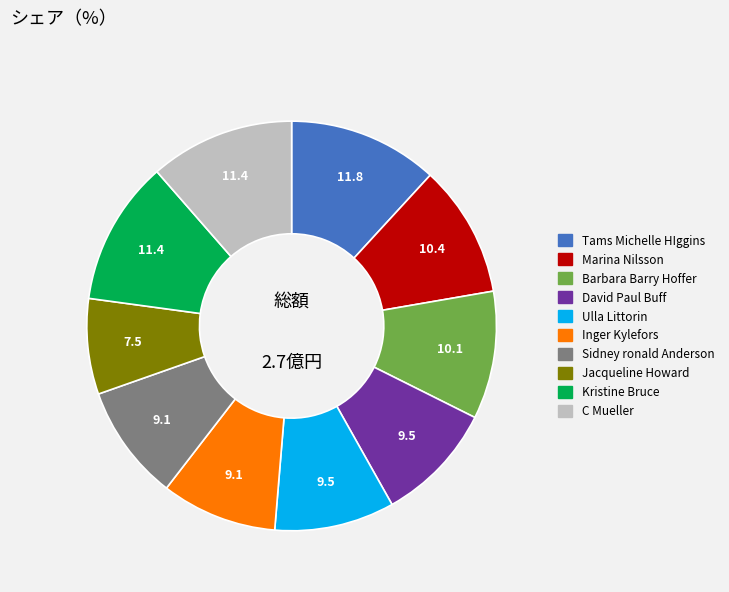

True or false: Marina Nilsson accounts for 1% of the total.

False